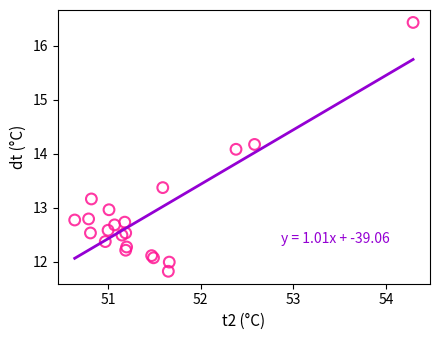

What Y value in the scatter plot is closest to 14?

14.1